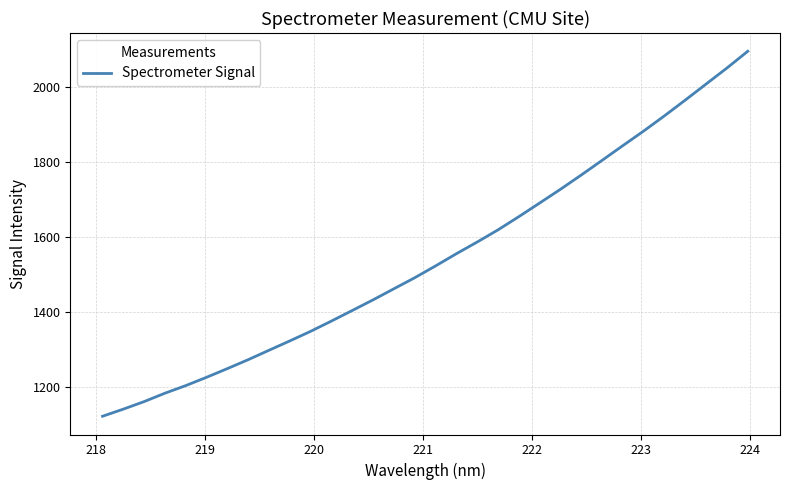

What is the difference between the second highest and minimum values?

930.0